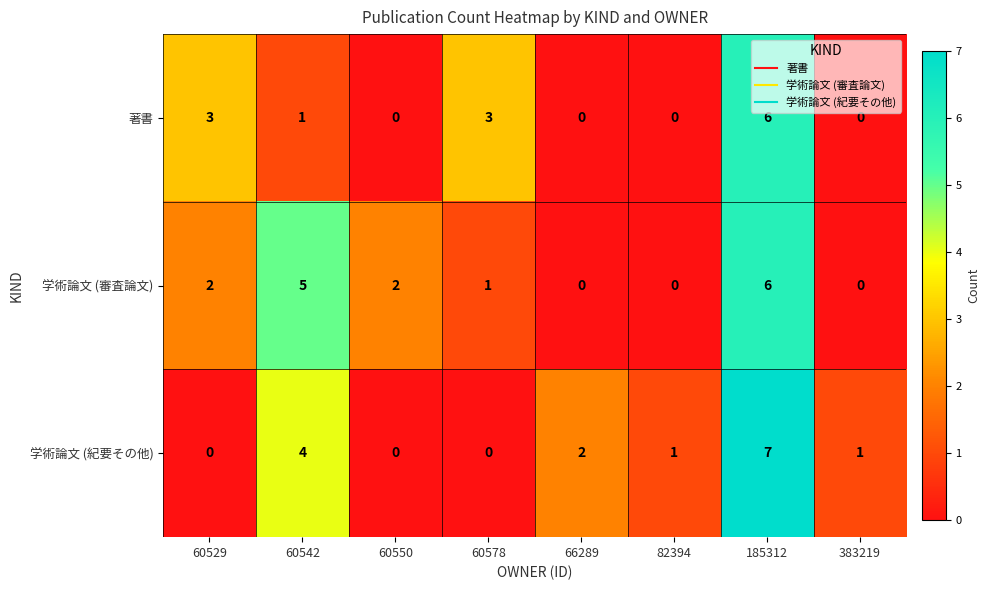

Is it true that 著書 equals -3 at 66289?

False